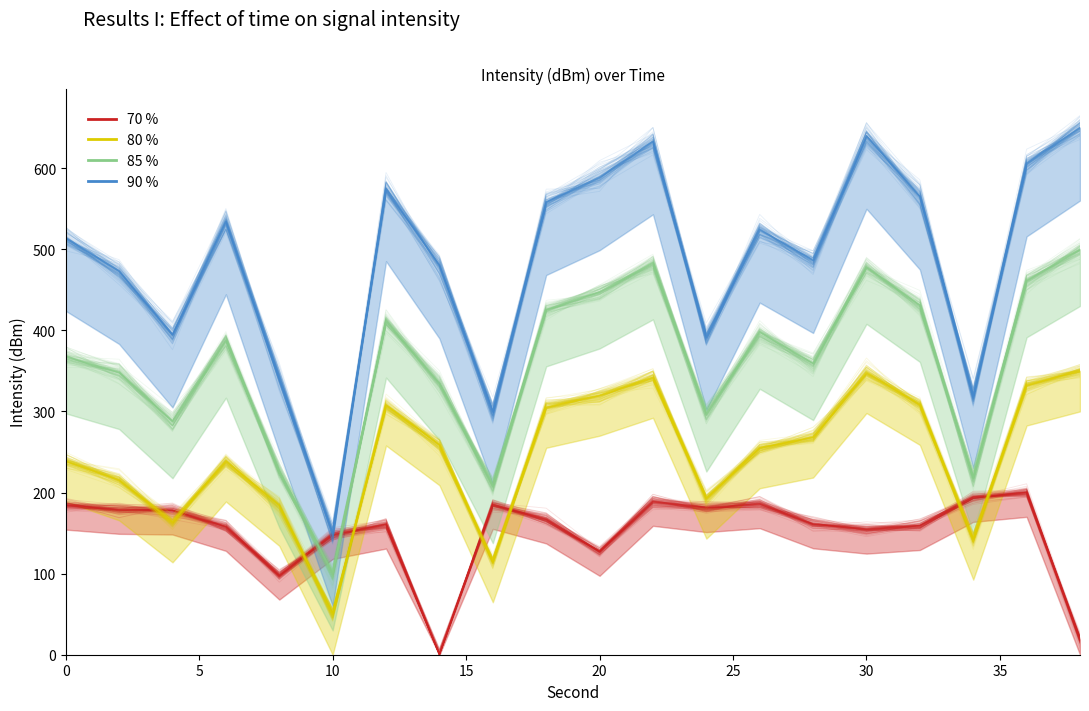

True or false: 85% and 80% cross at least once.

False